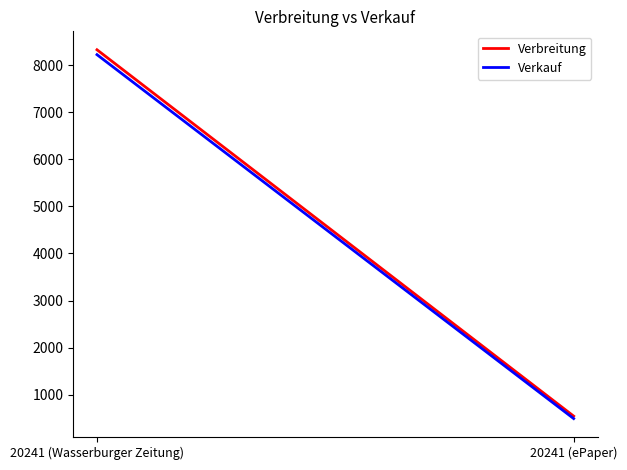

Does the chart have visible grid lines?

No